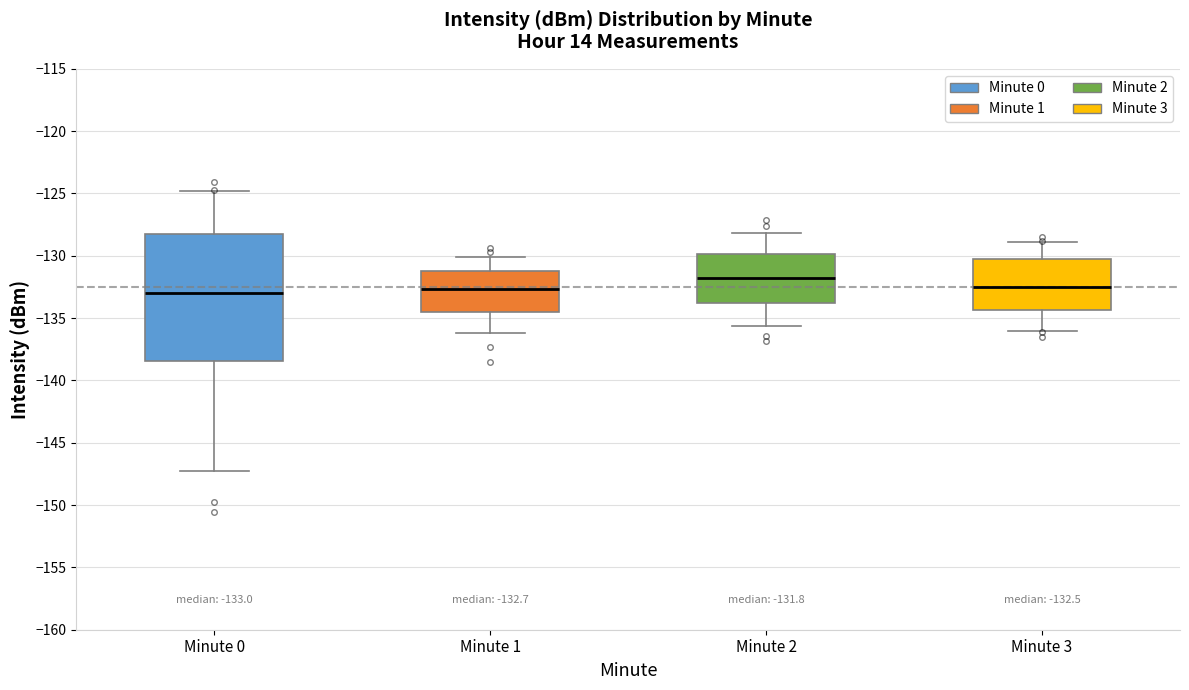

Which box is the tallest, from its lower edge to its upper edge?

Minute 0